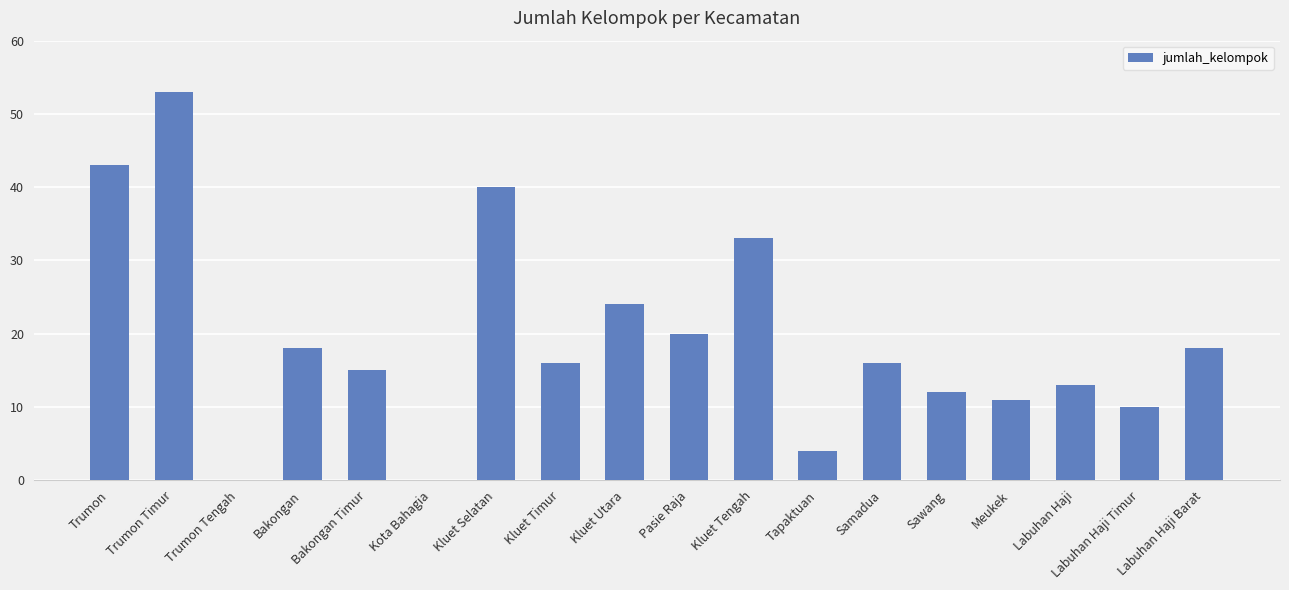

Which label corresponds to the largest value in the chart?

Trumon Timur